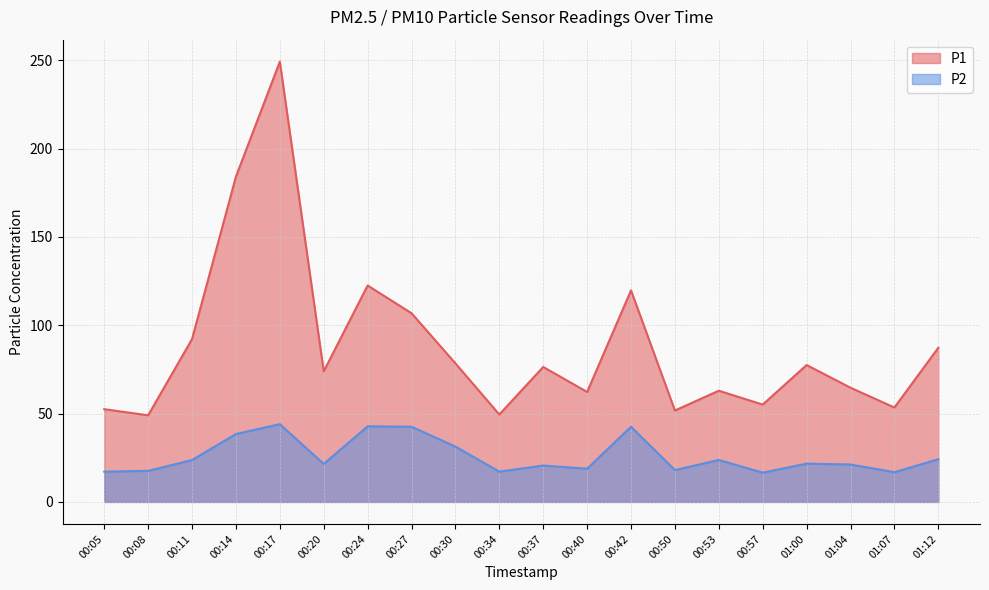

Which category has the lowest value in the P1 series?

00:08